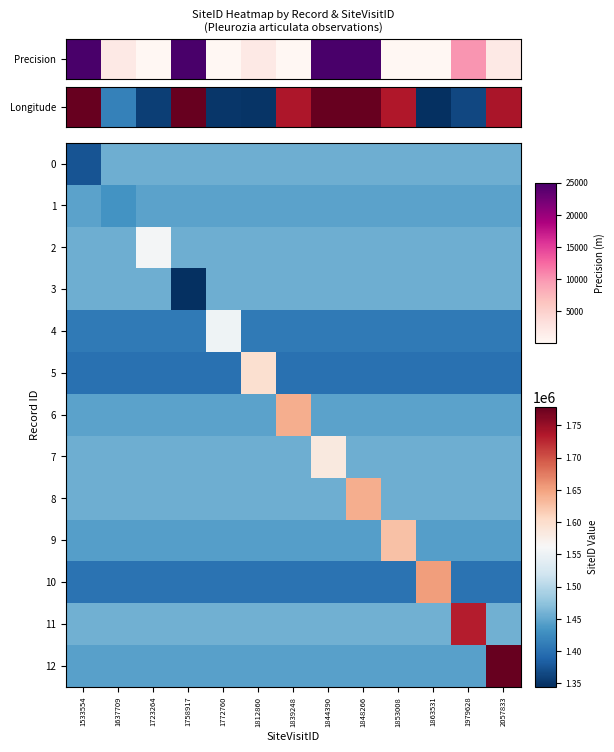

Which series changed the most between 1637709 and 1723264?

2